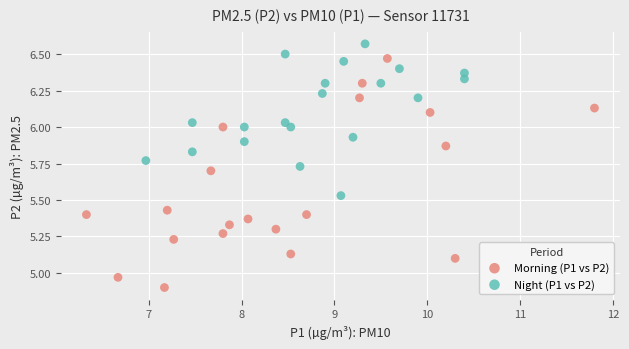

What are all the series names shown in the legend?

Morning (P1 vs P2), Night (P1 vs P2)